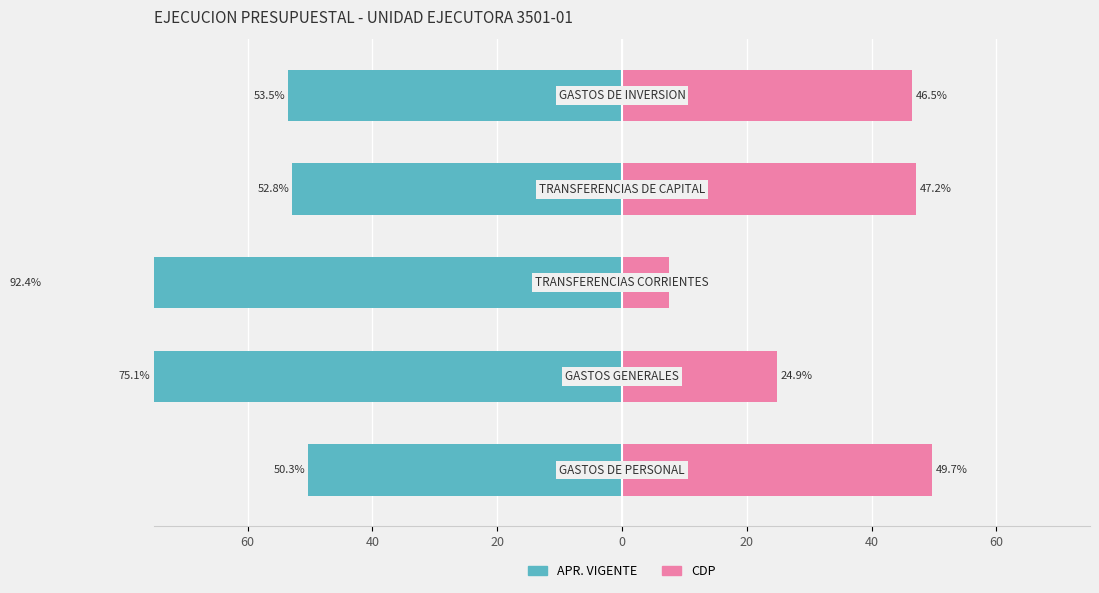

Reading left to right, what are all the values shown in this chart?

APR. VIGENTE: -50.3	-75.1	-92.4	-52.8	-53.5
CDP: 49.7	24.9	7.6	47.2	46.5